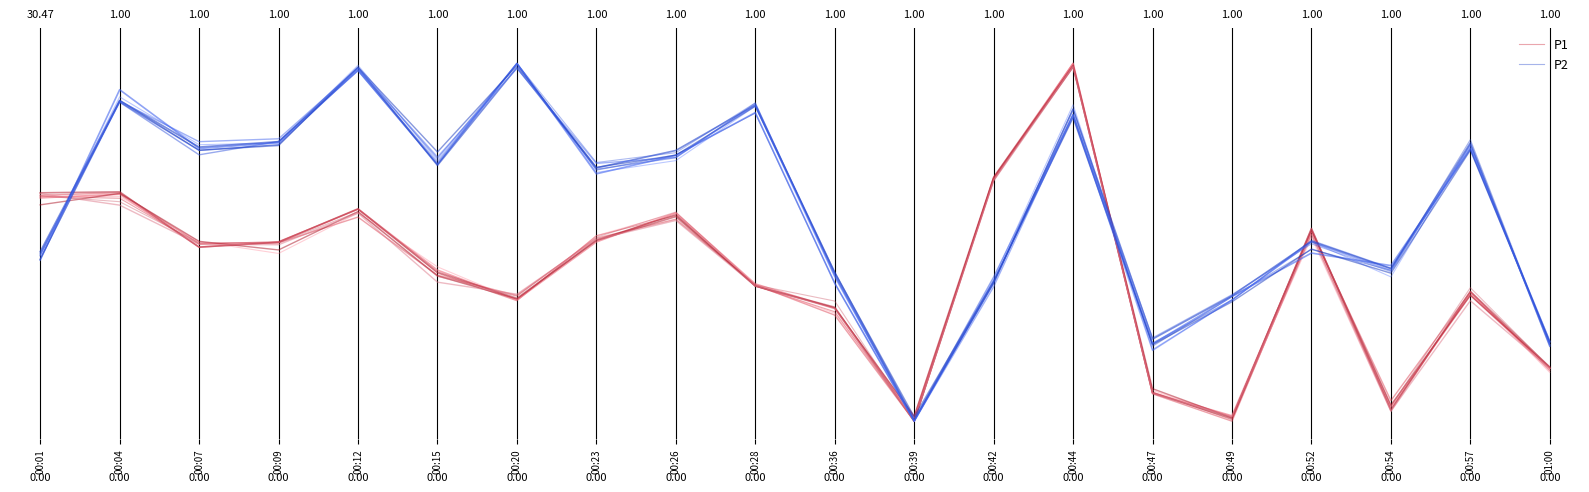

Where is P1 nearest to the value 0?

00:39